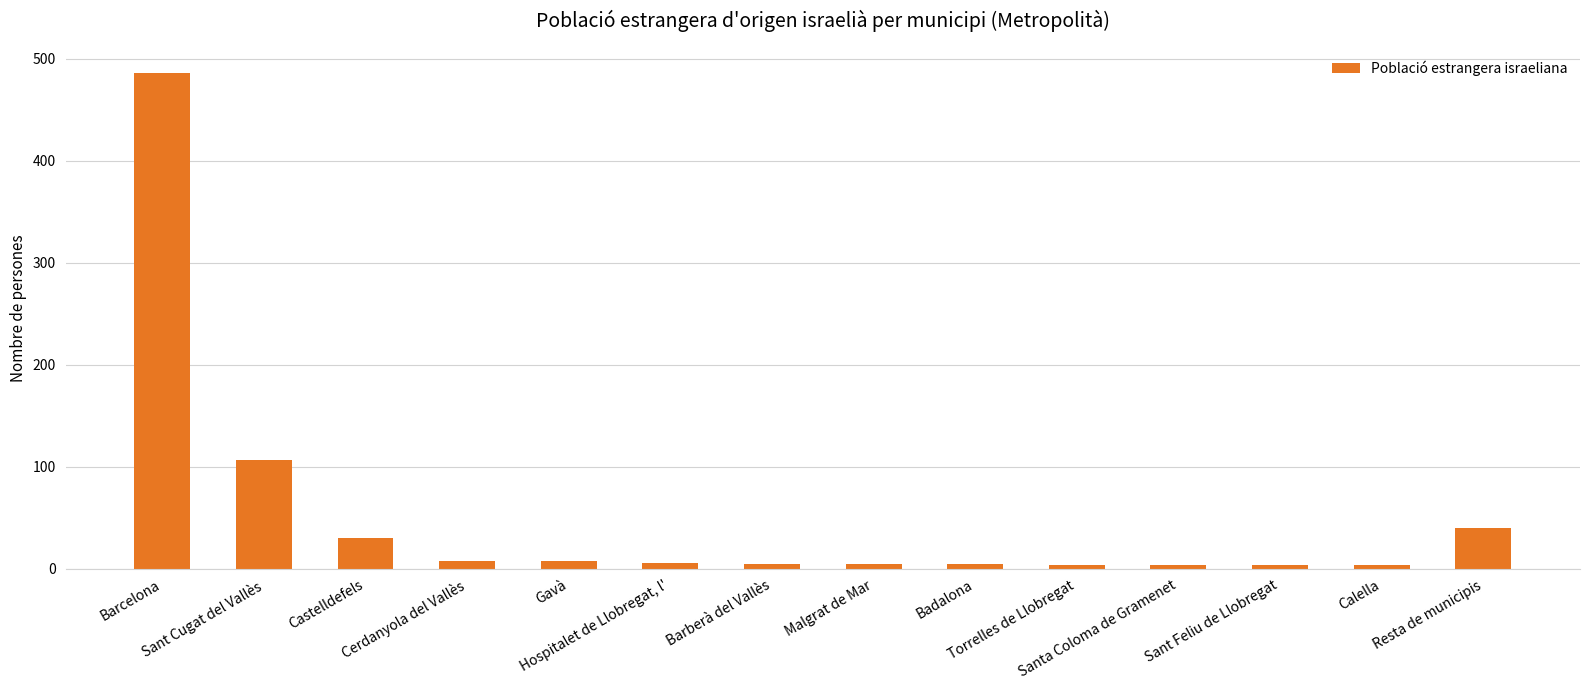

How many series are shown in this chart?

1